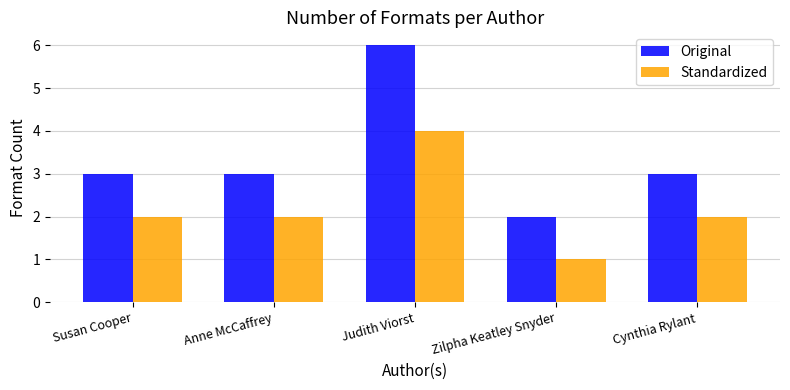

How many Original values are between 3 and 4?

3